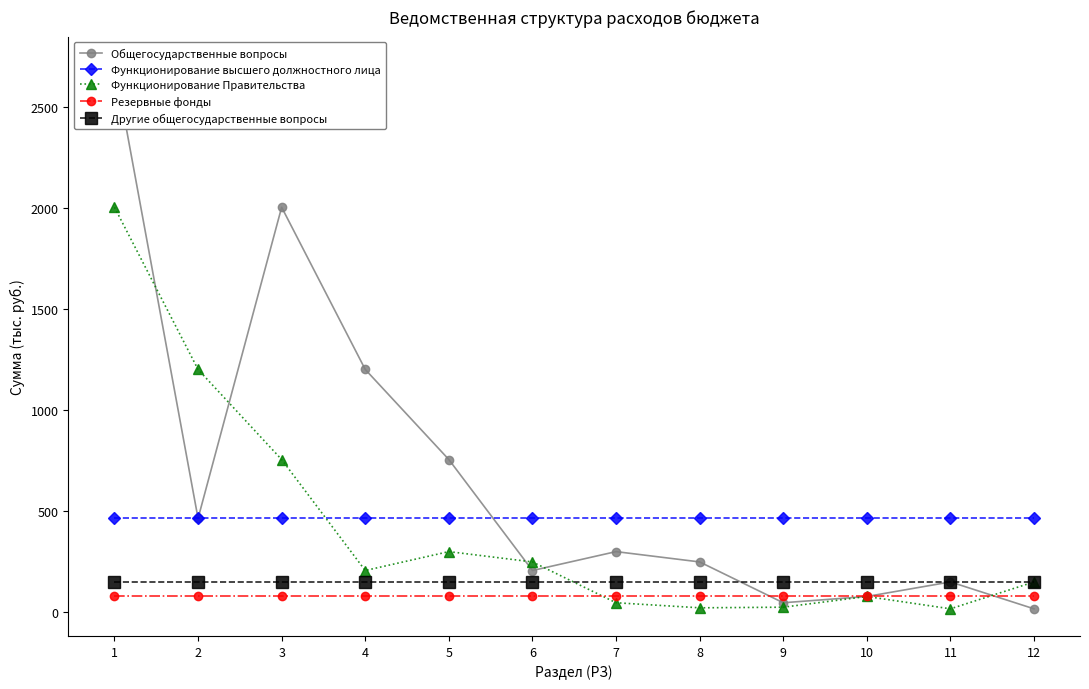

How many interior local valleys does the Функционирование Правительства series have?

3